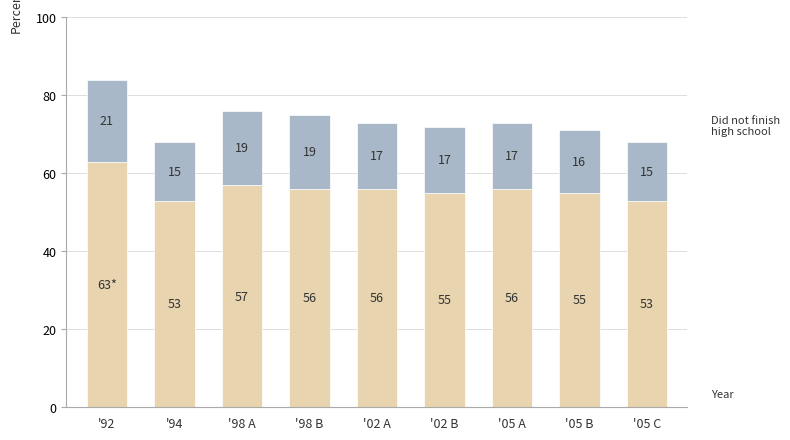

At which category is the sum across all series the highest?

'92